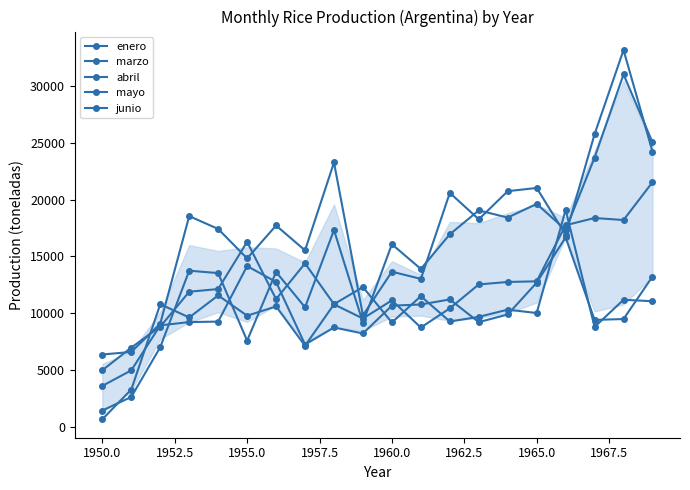

True or false: abril and enero cross at least once.

True